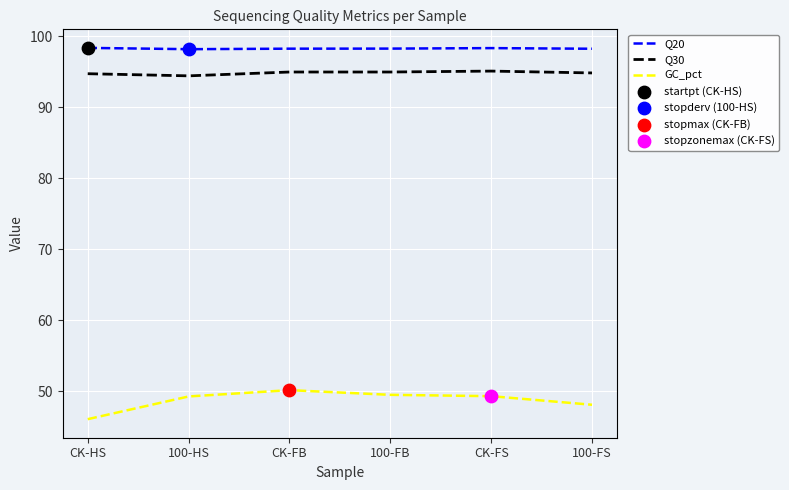

Which series has the widest spread of values?

GC_pct